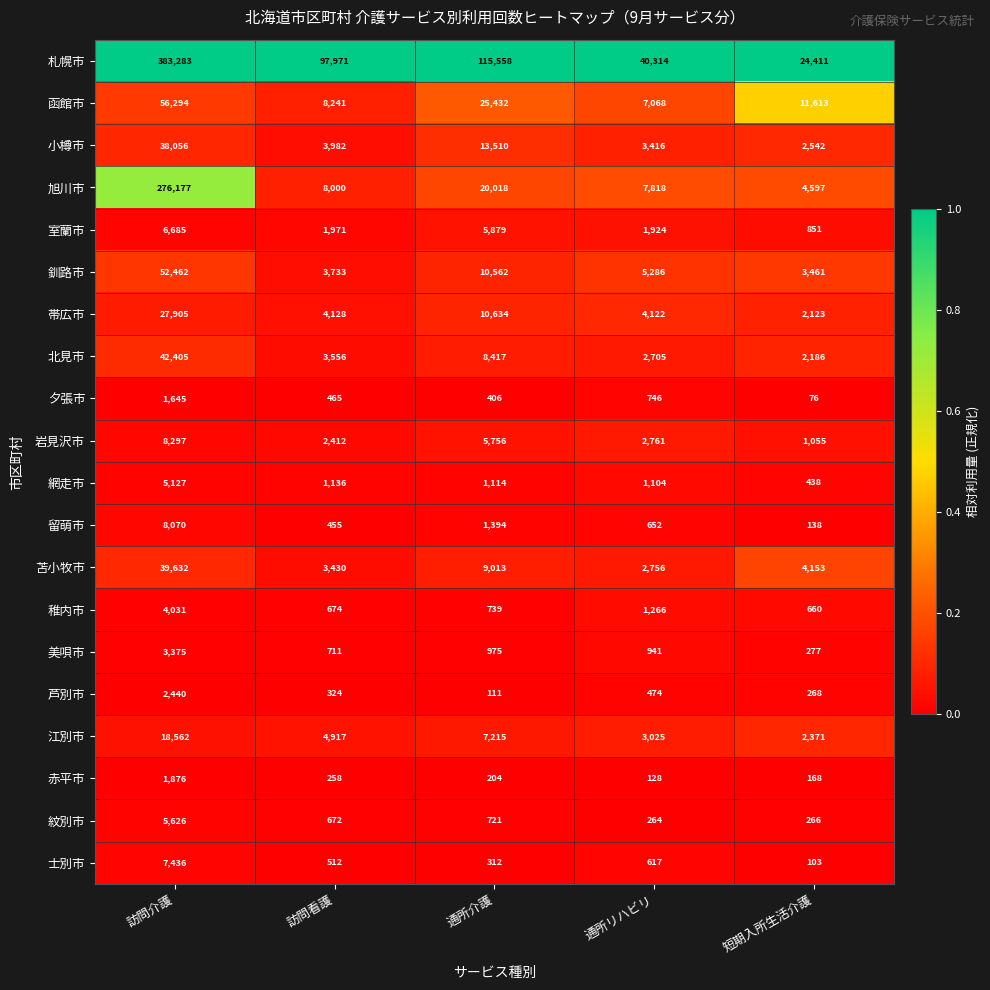

At which label does 江別市 first exceed 4917?

訪問介護